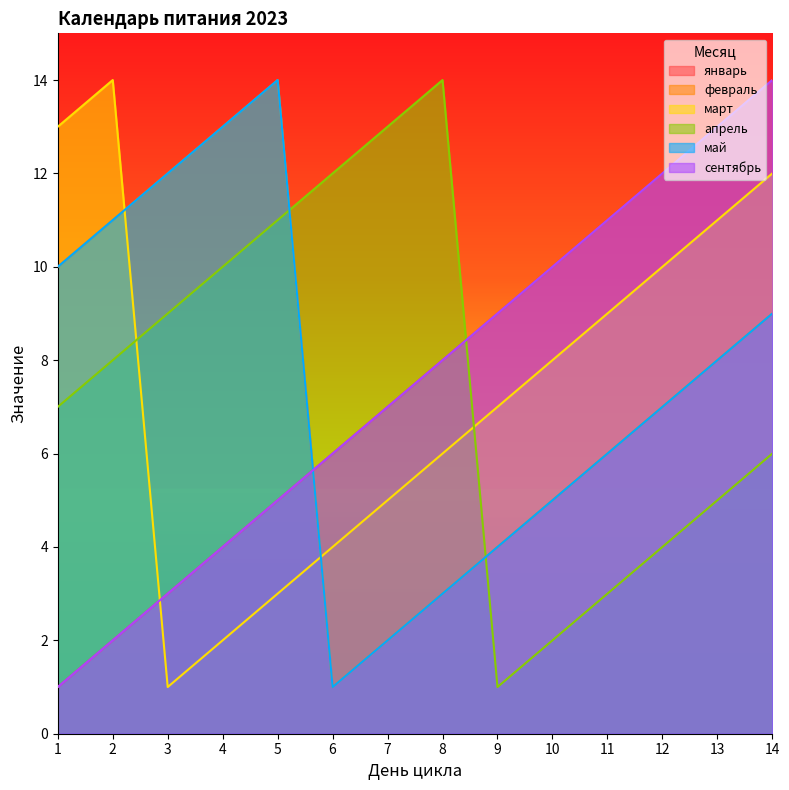

Between 12 and 3, which is larger?

12